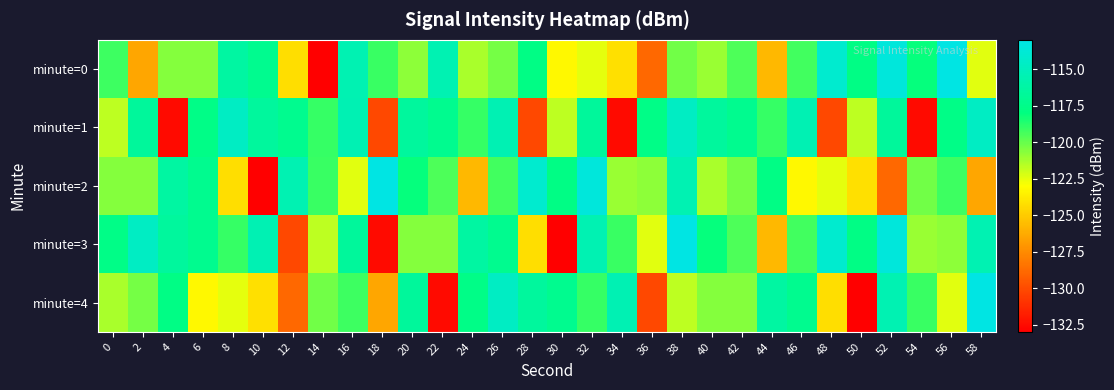

What is the total value across all series at 44?

-604.7